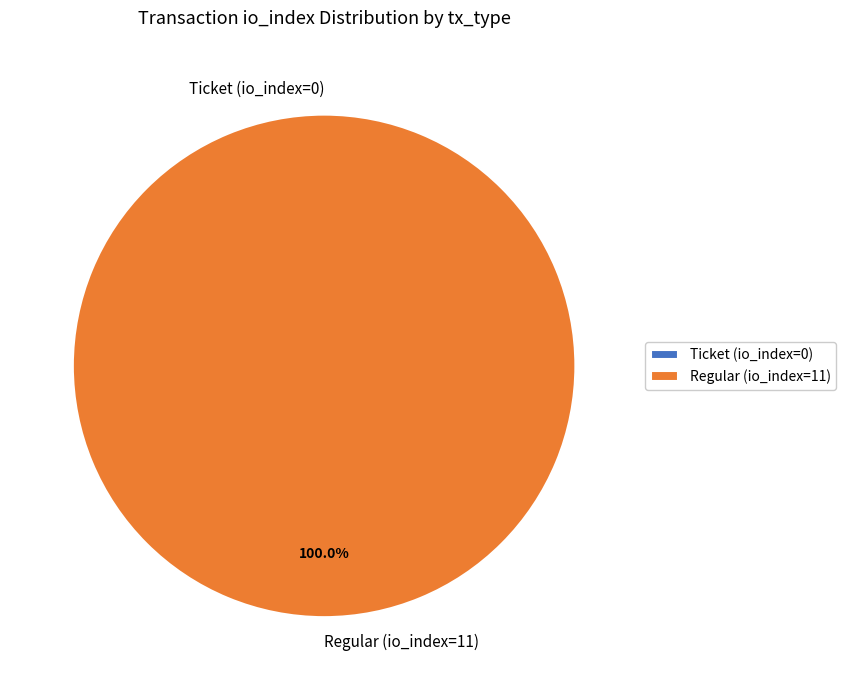

Which category has the smallest portion of the pie?

Ticket (io_index=0)